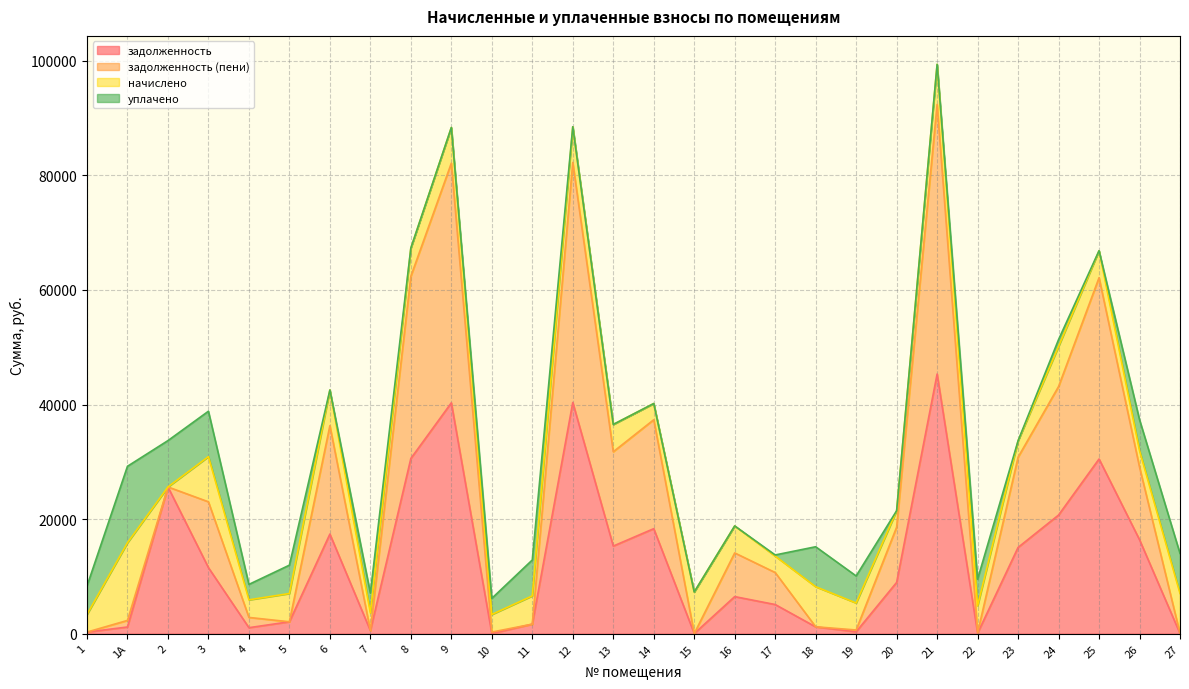

True or false: задолженность (пени) has more than 2 interior local peaks.

True